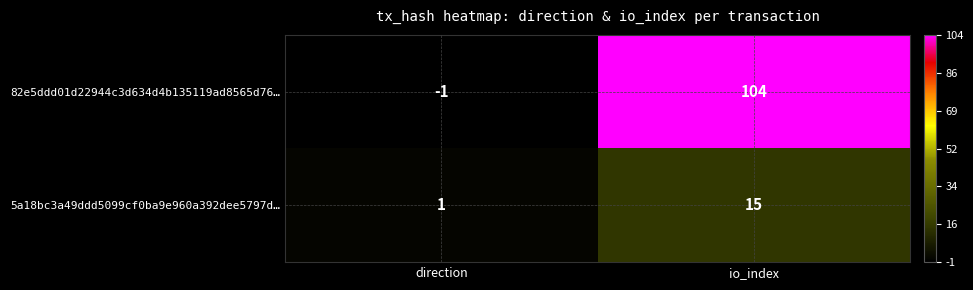

Is it true that 82e5ddd01d22944c3d634d4b135119ad8565d76… equals 172 at io_index?

False